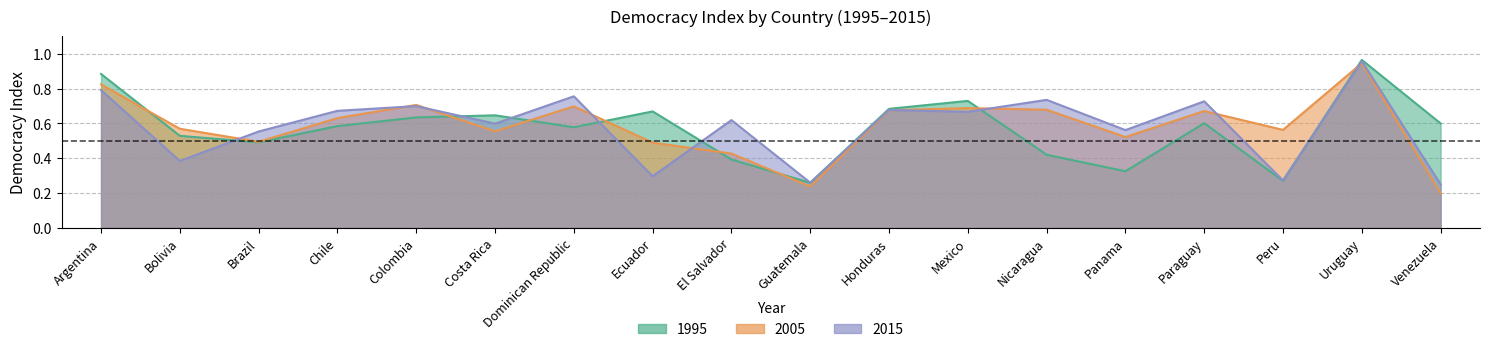

True or false: 1995 has a value of 0.4 at Panama.

False